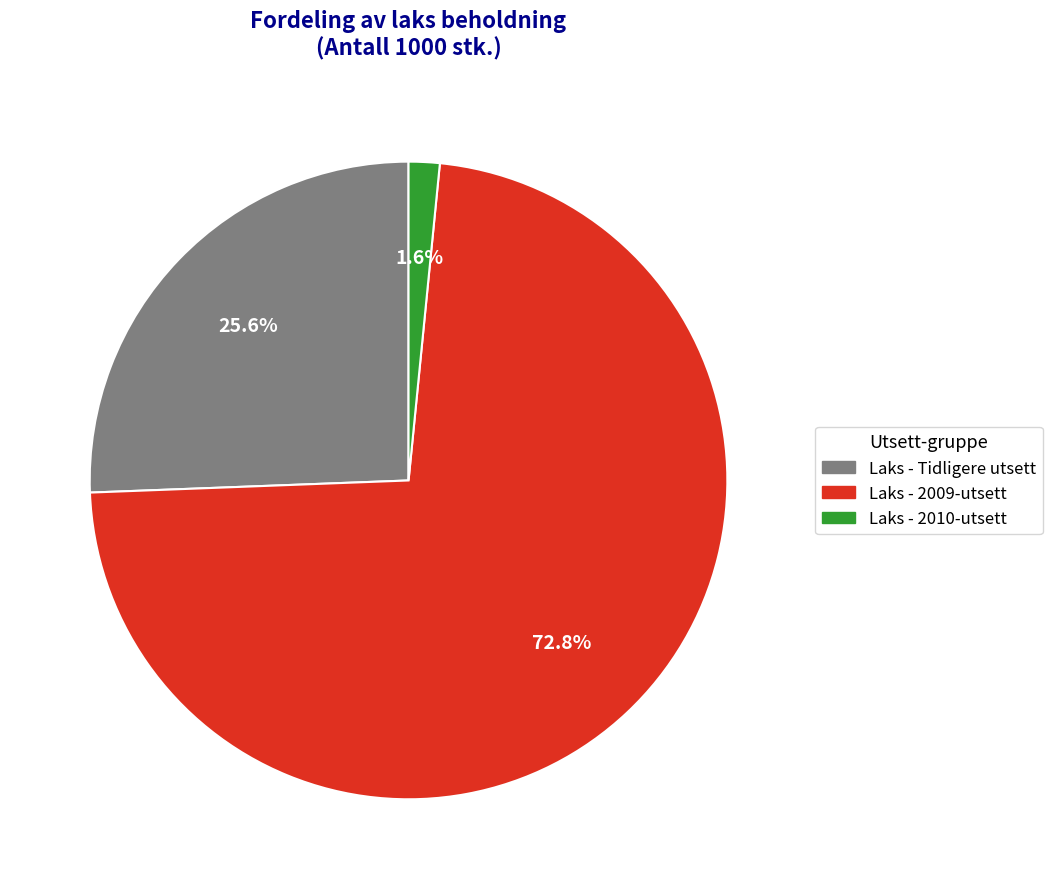

To the nearest percent, what is the combined percentage of Laks - 2010-utsett and Laks - 2009-utsett?

74%